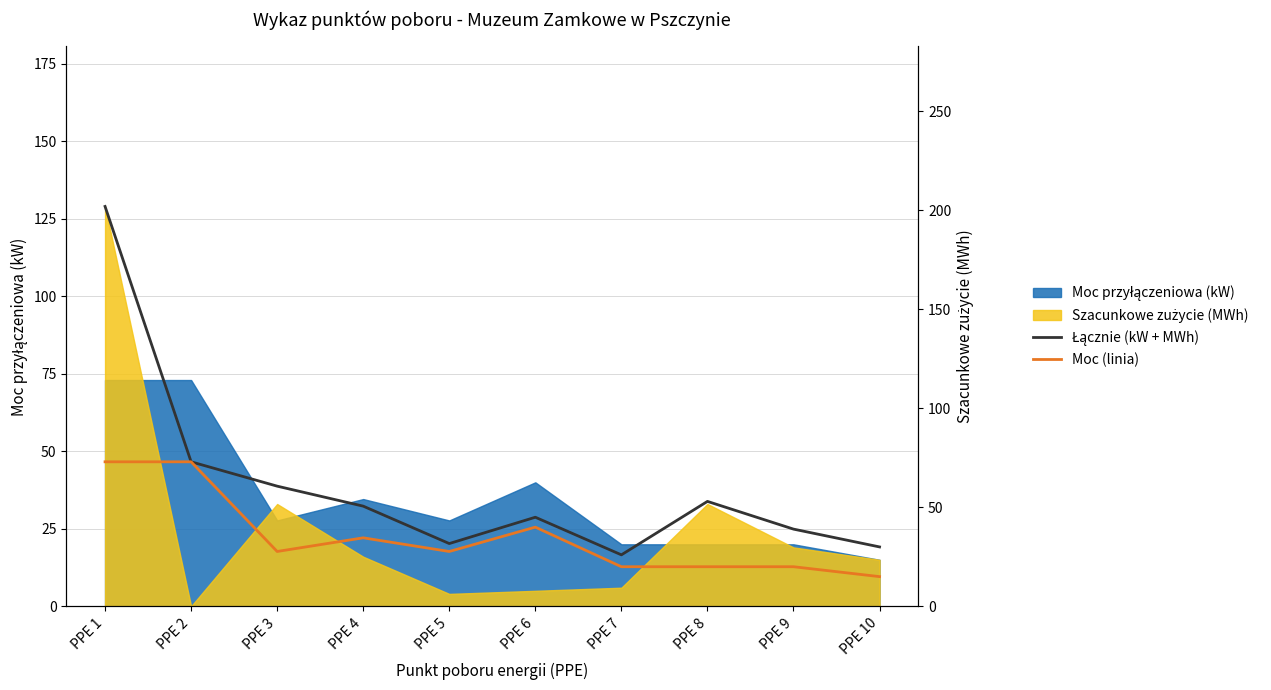

What is the difference between the Moc (linia) values at PPE 5 and PPE 1?

45.3